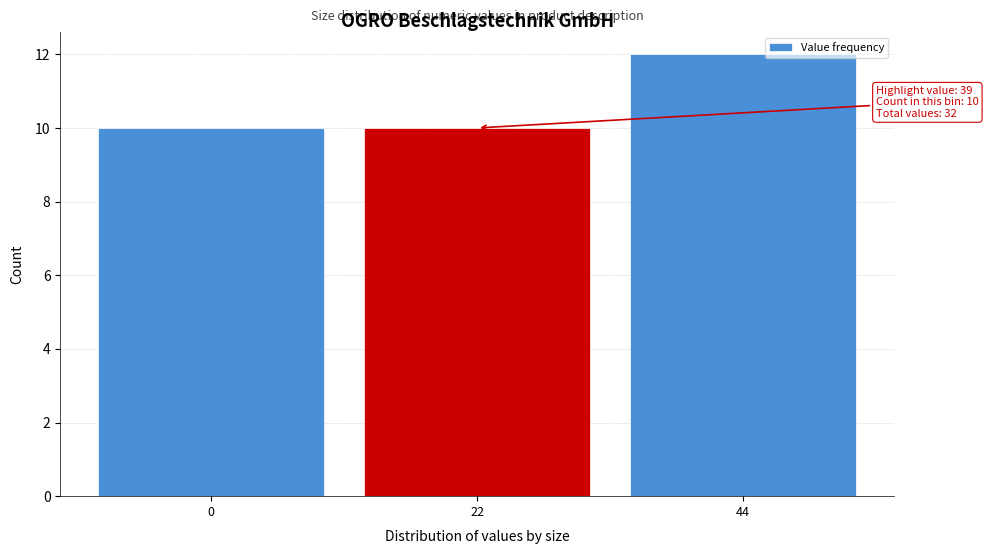

Reading left to right, transcribe all the data shown in this chart.

0=10	22=10	44=12